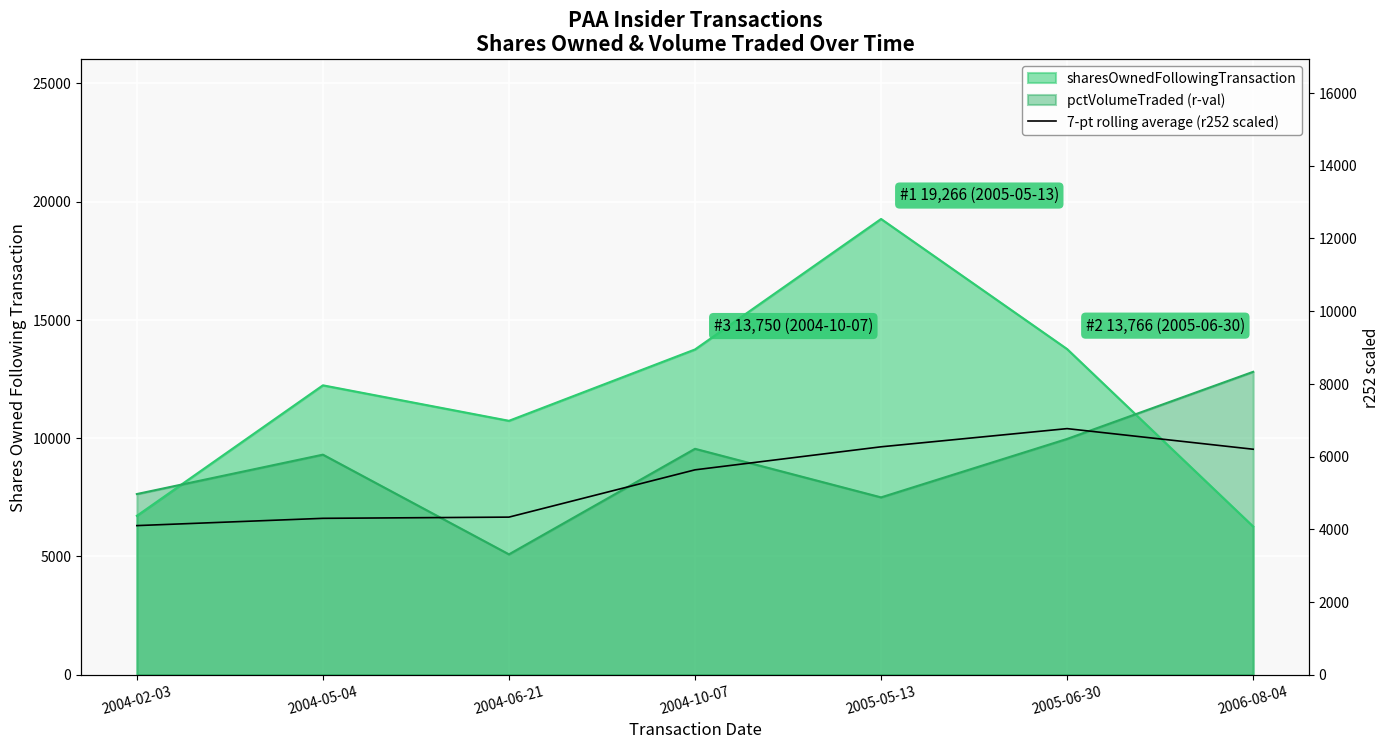

Is it true that the value at 2006-08-04 is 6200.0?

True